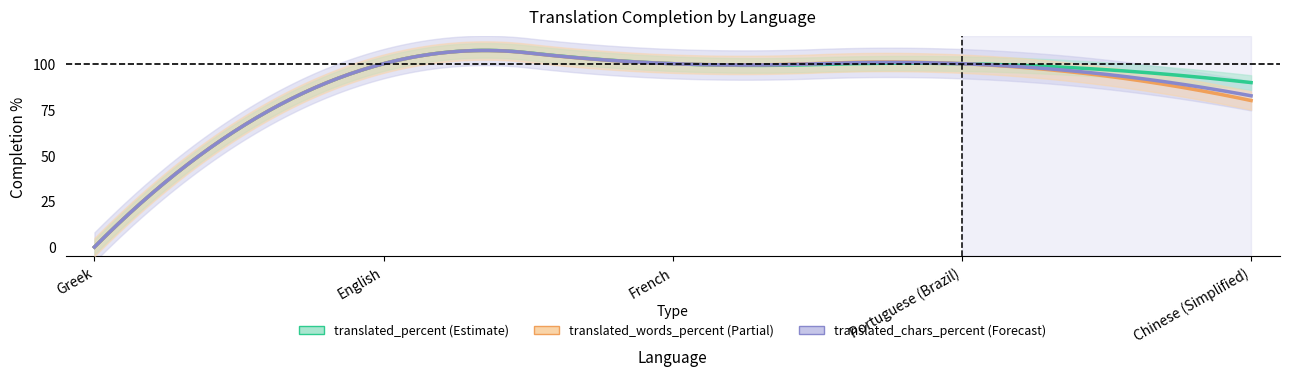

True or false: translated_chars_percent and translated_percent cross at least once.

False